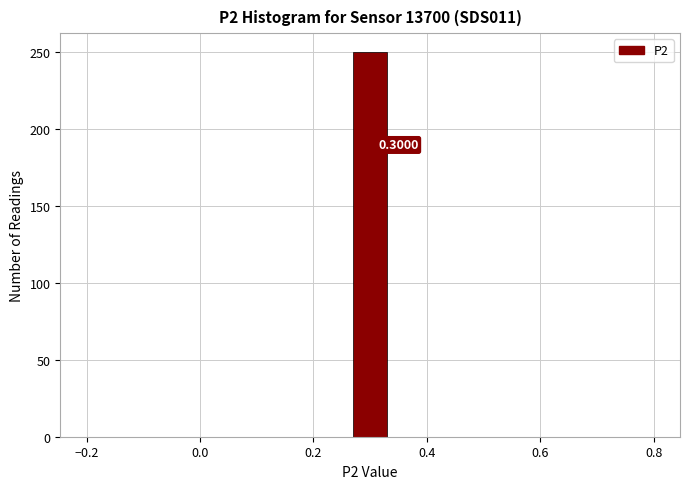

Read against the x-axis, roughly where is the centre of the tallest bar?

0.30